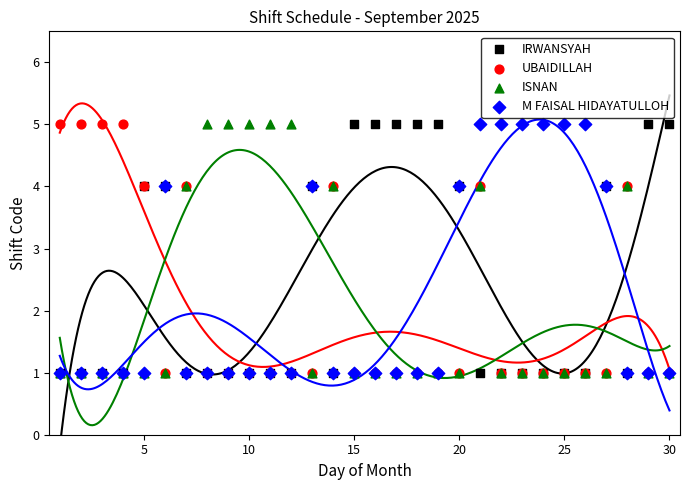

What are all the series names shown in the legend?

IRWANSYAH, UBAIDILLAH, ISNAN, M FAISAL HIDAYATULLOH